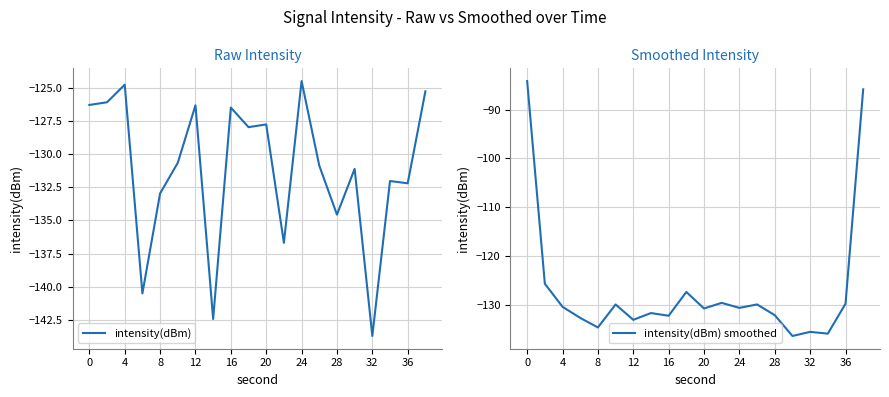

What is the minimum value for intensity(dBm) smoothed?

-136.5